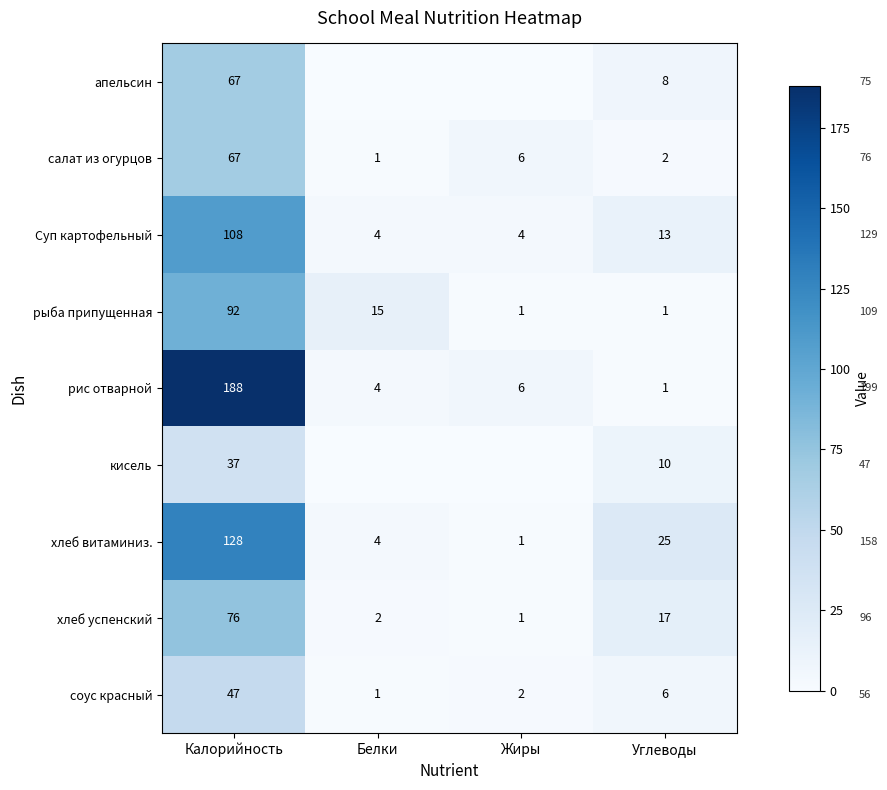

Is the value of хлеб витаминиз. at Жиры greater than the value of салат из огурцов at Калорийность?

No